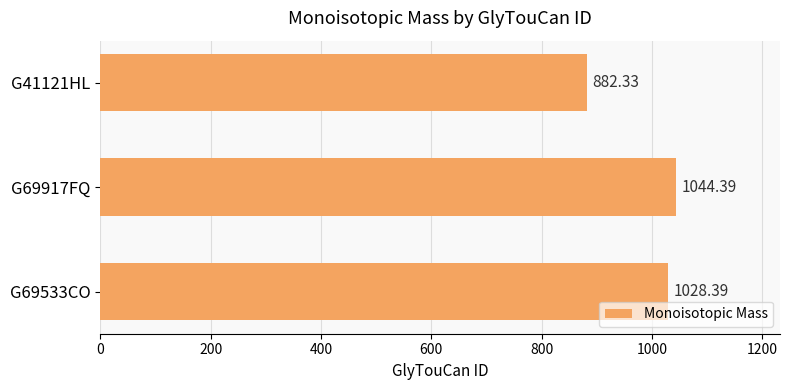

What is the change in value from G69917FQ to G69533CO?

-16.0